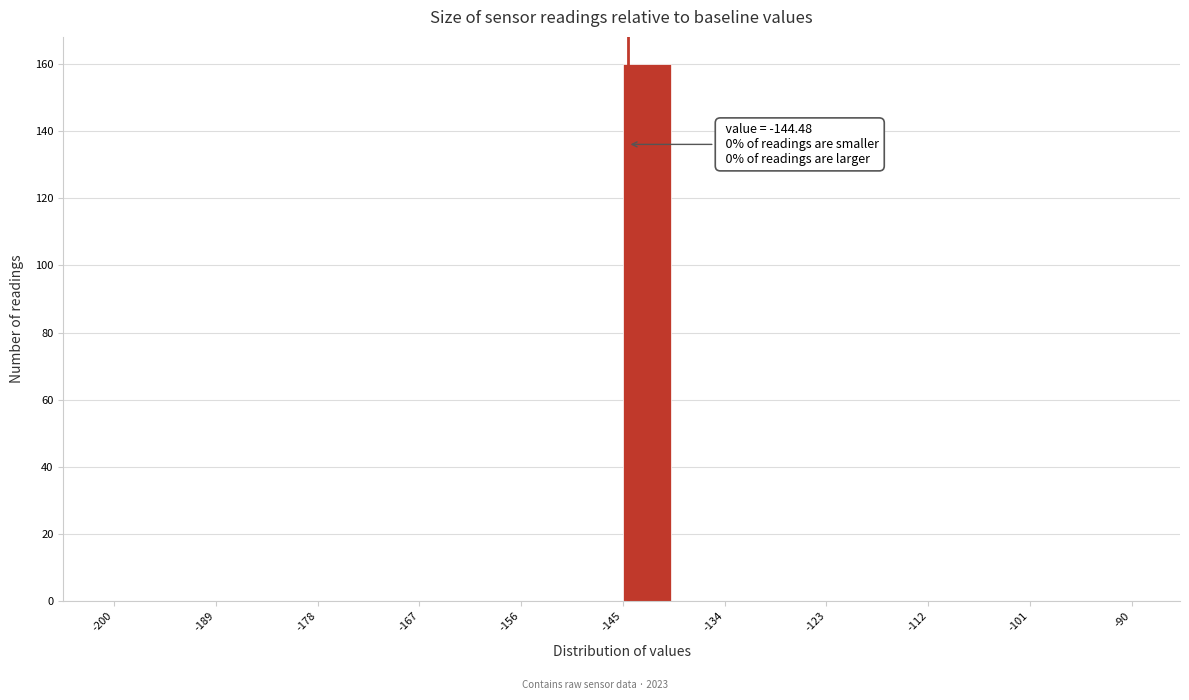

Read against the x-axis, roughly where is the centre of the tallest bar?

-142